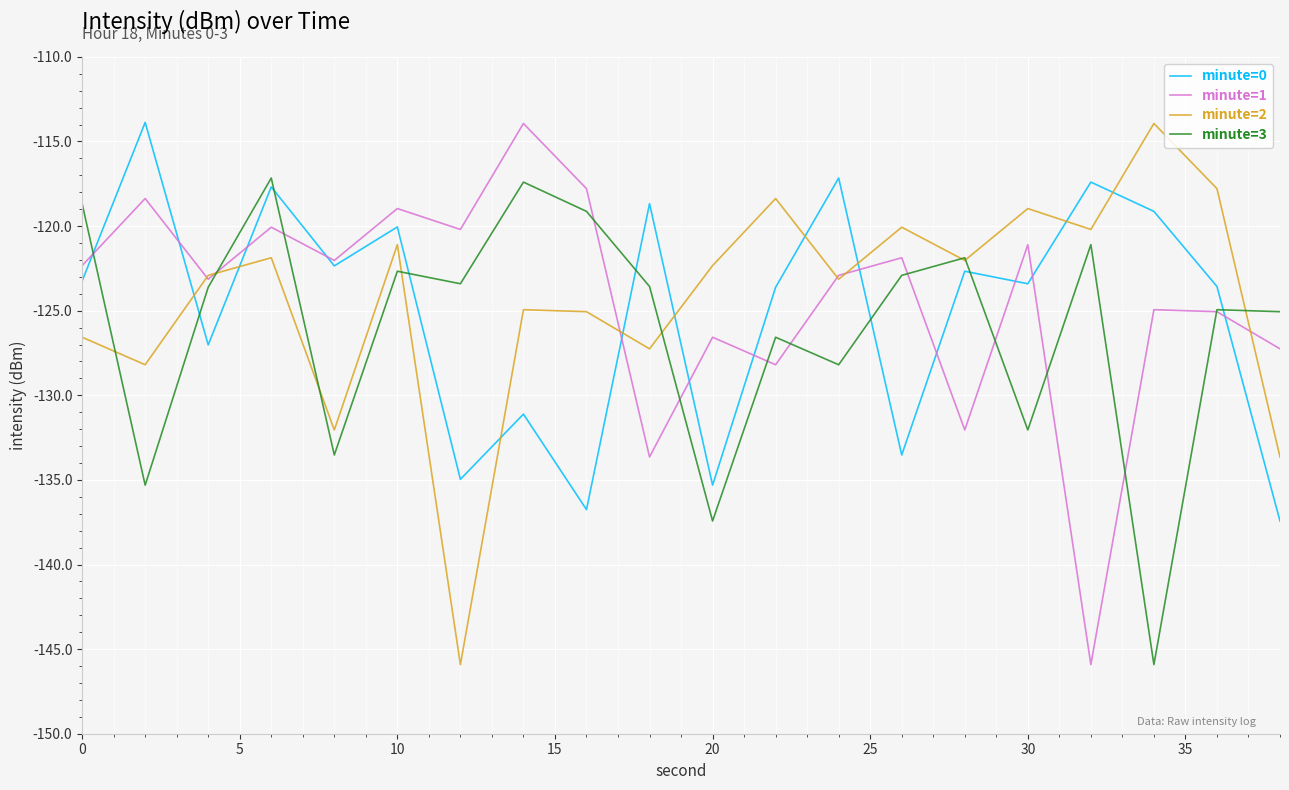

After their last crossing, which series has the higher values: minute=0 or minute=2?

minute=2